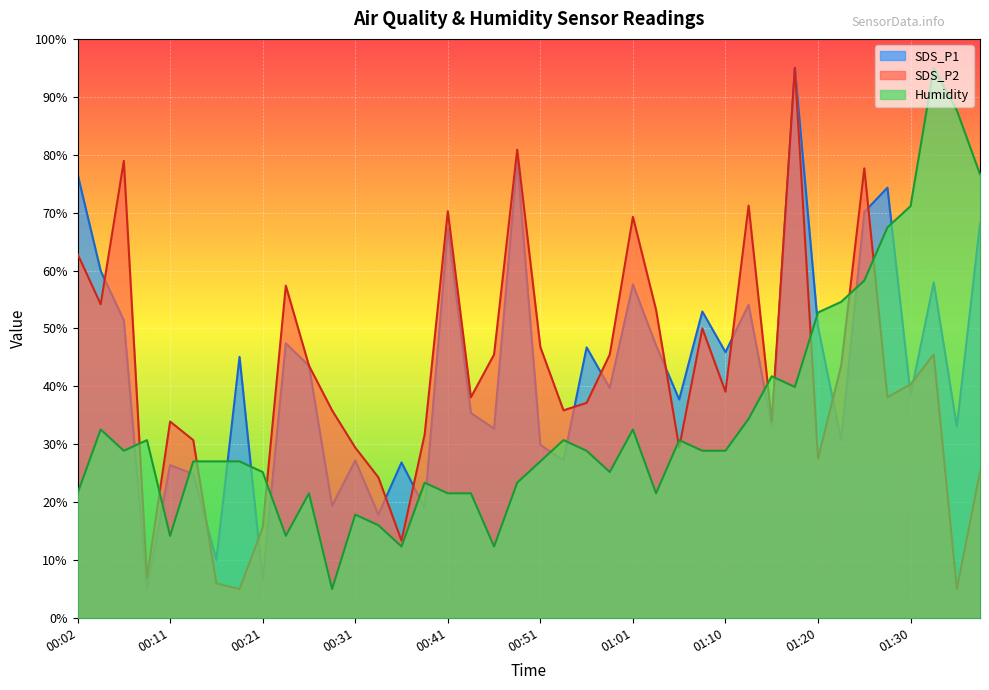

Reading left to right, list all the values displayed in this chart.

SDS_P1: 76.6	59.9	51.4	5.0	26.4	24.9	10.0	45.1	6.5	47.4	43.6	19.4	27.2	17.9	26.9	19.0	67.3	35.4	32.7	79.0	29.9	27.2	46.7	39.7	57.6	47.1	37.7	52.9	45.9	54.1	33.1	95.0	50.2	30.7	70.1	74.3	38.5	57.9	33.1	68.1
SDS_P2: 62.9	54.2	78.9	6.9	33.9	30.7	6.0	5.0	15.6	57.4	43.6	35.9	29.4	24.3	13.4	31.7	70.3	38.1	45.5	80.9	46.8	35.9	37.1	45.5	69.3	53.2	29.4	50.0	39.1	71.2	33.9	95.0	27.5	43.6	77.6	38.1	40.4	45.5	5.0	25.2
Humidity: 21.5	32.6	28.9	30.7	14.2	27.0	27.0	27.0	25.2	14.2	21.5	5.0	17.9	16.0	12.3	23.4	21.5	21.5	12.3	23.4	27.0	30.7	28.9	25.2	32.6	21.5	30.7	28.9	28.9	34.4	41.7	39.9	52.8	54.6	58.3	67.4	71.1	95.0	87.7	76.6